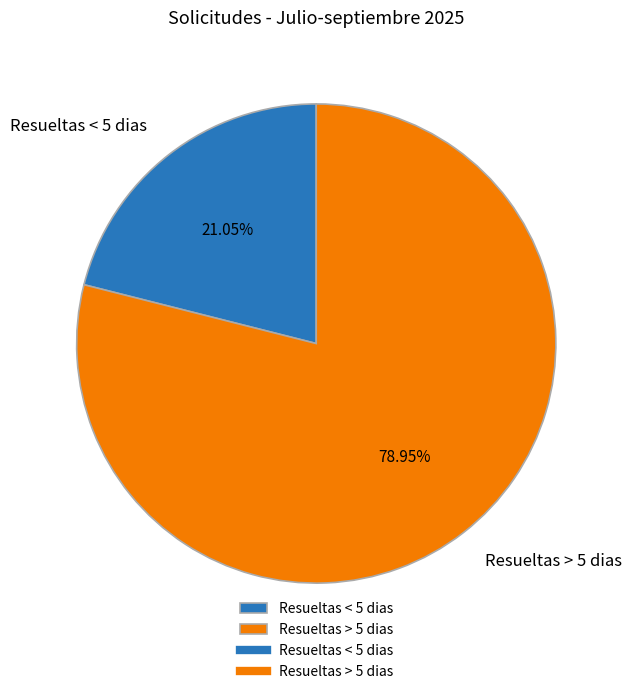

Which slice is the smallest?

Resueltas < 5 dias